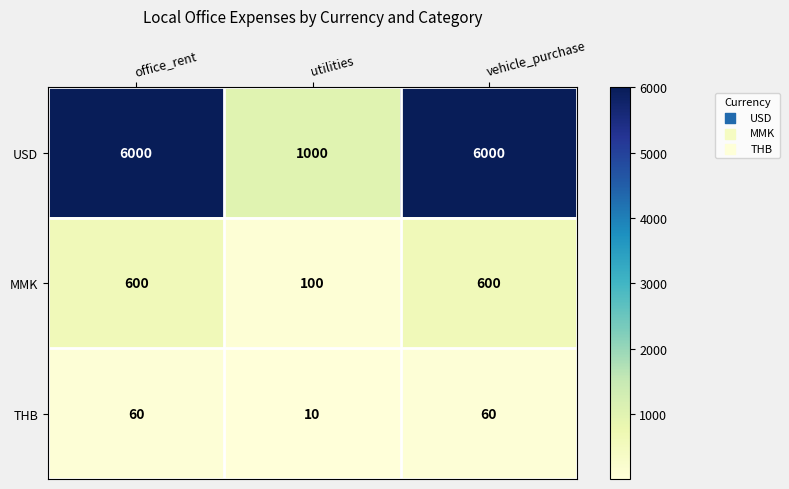

At utilities, list the series in order from largest to smallest.

USD, MMK, THB